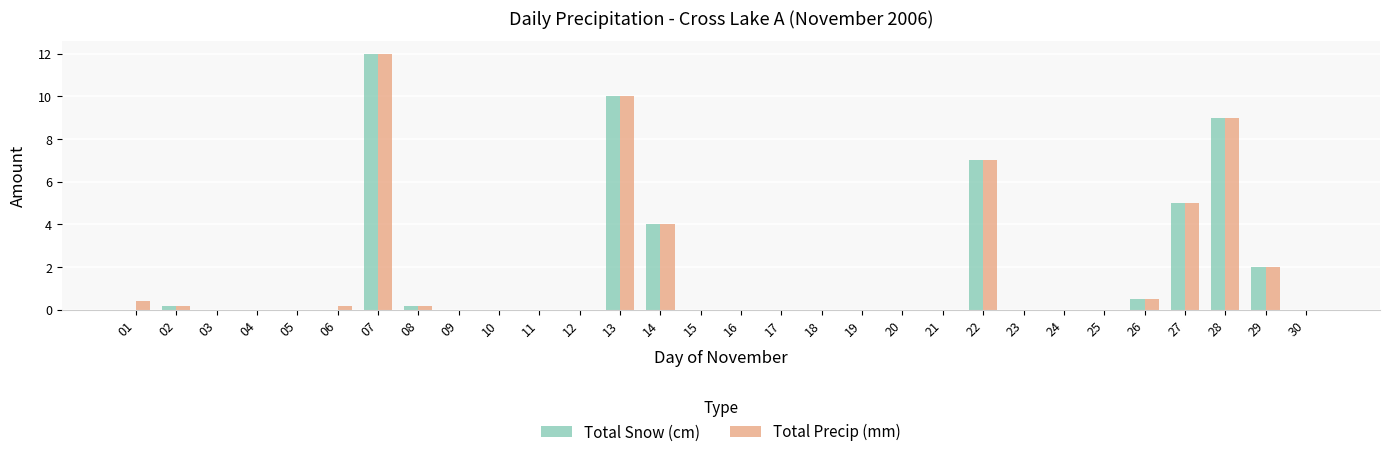

What is the sum of all Total Snow (cm) values?

49.9